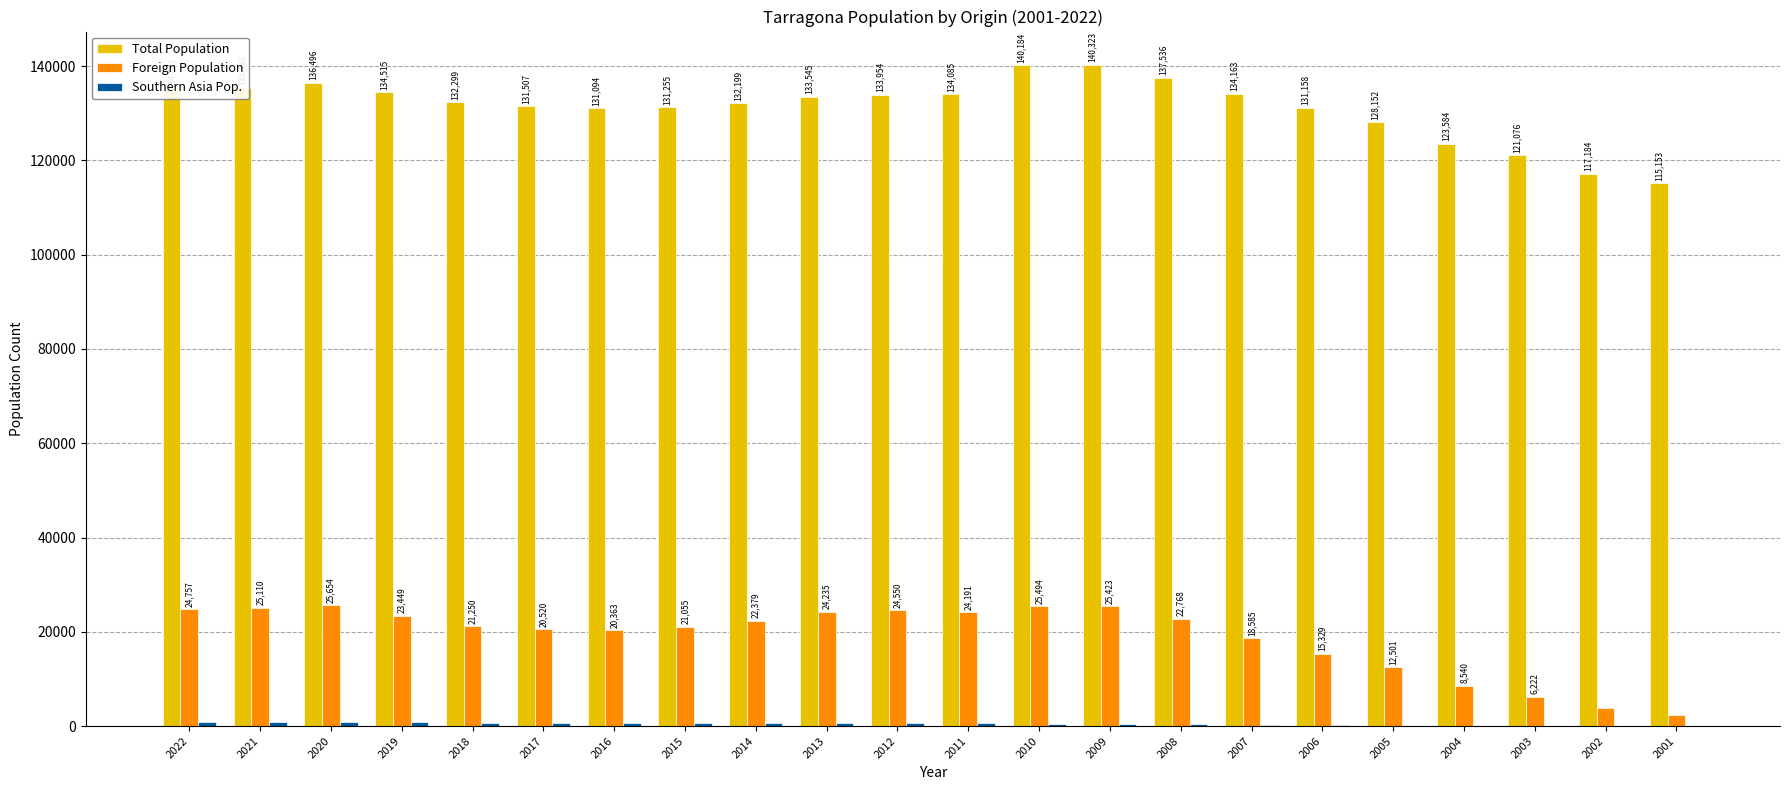

At which label does Foreign Population first exceed 22379?

2022